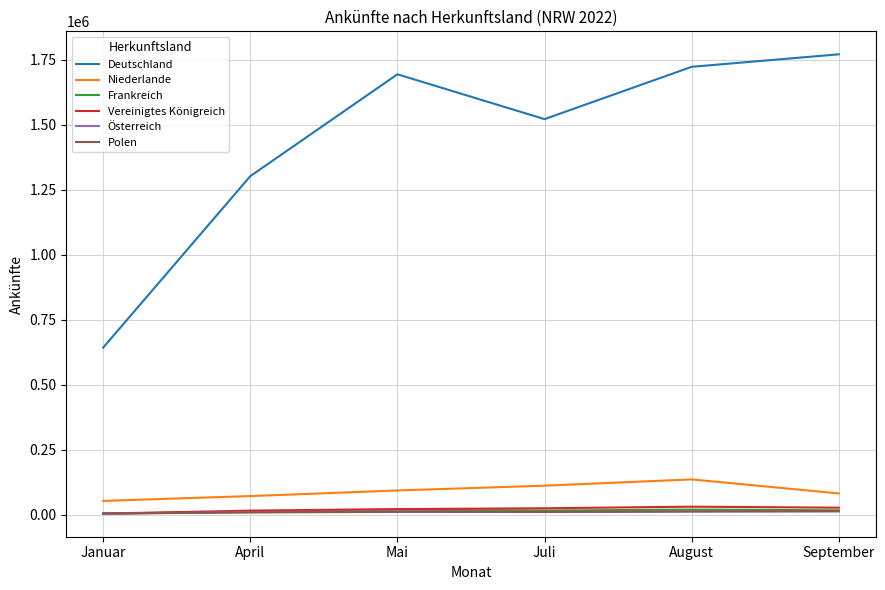

What is the difference between the highest and lowest values at April?

1292273